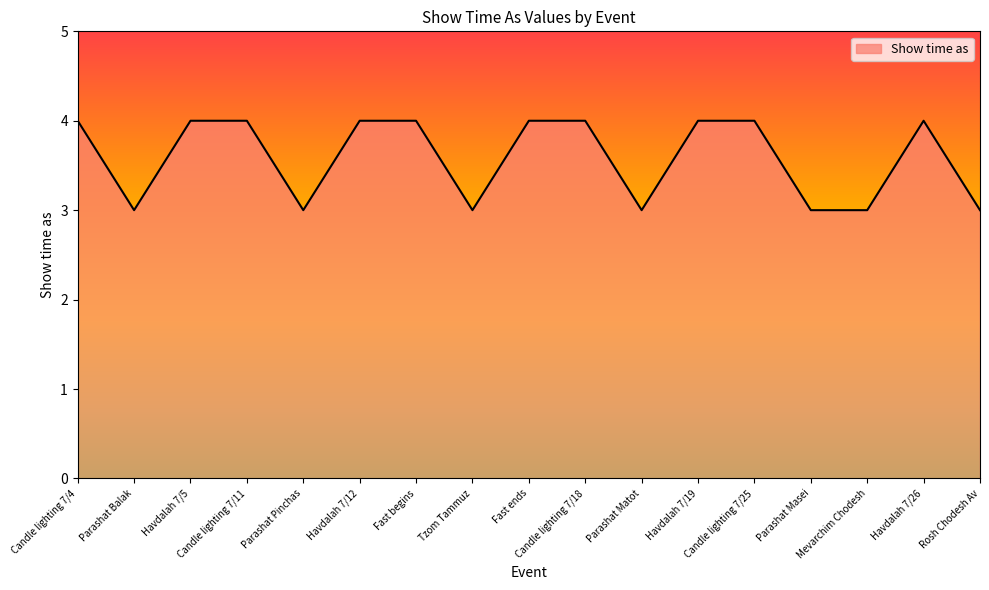

The chart shows a value of 2 at Candle lighting 7/4. True or false?

False